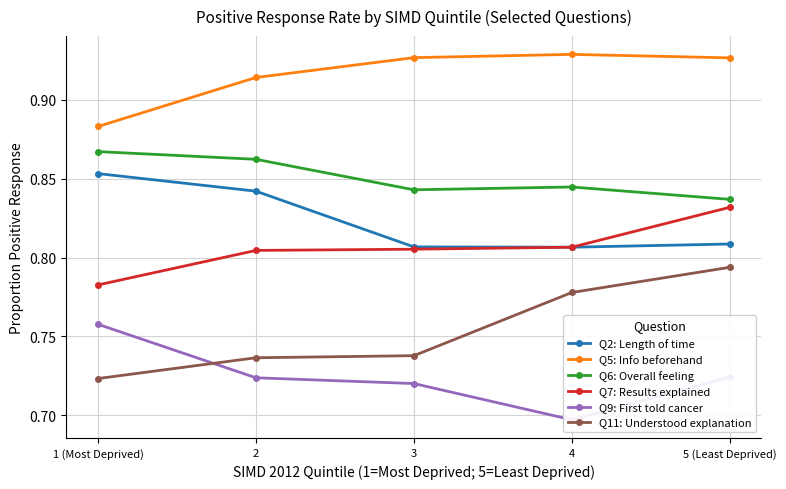

Which series ends up on top after the final intersection of Q9: First told cancer and Q11: Understood explanation?

Q11: Understood explanation